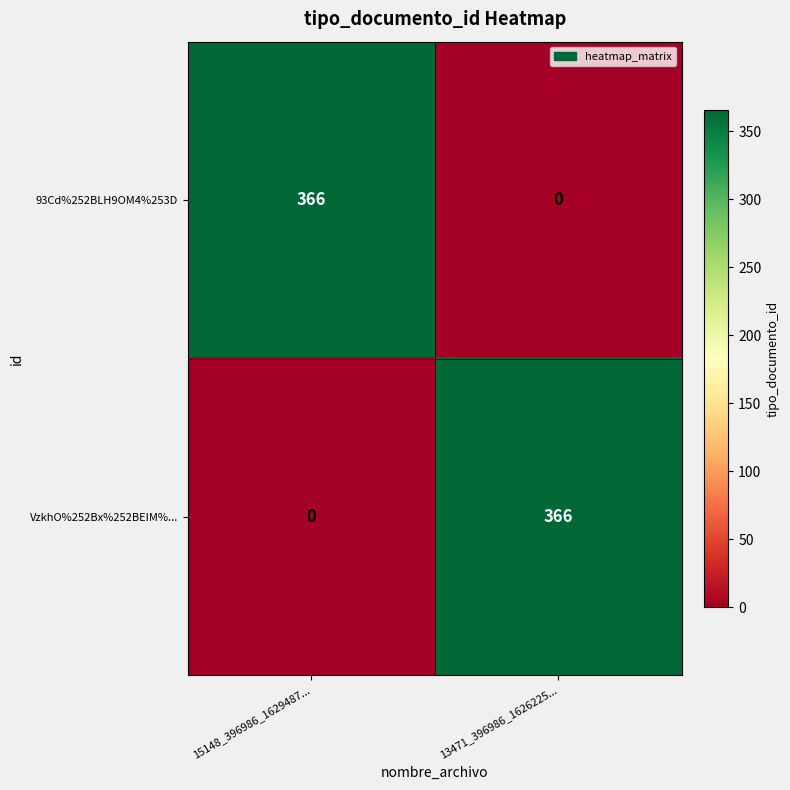

What is the greatest value displayed?

366